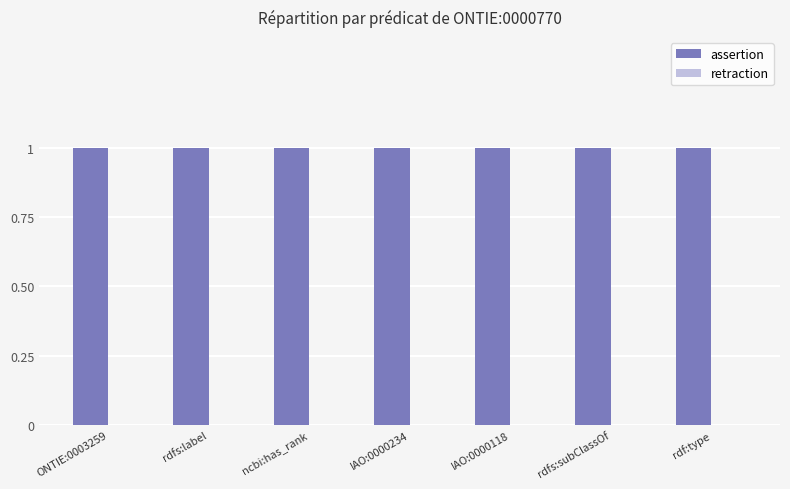

At which category is the sum across all series the highest?

ONTIE:0003259